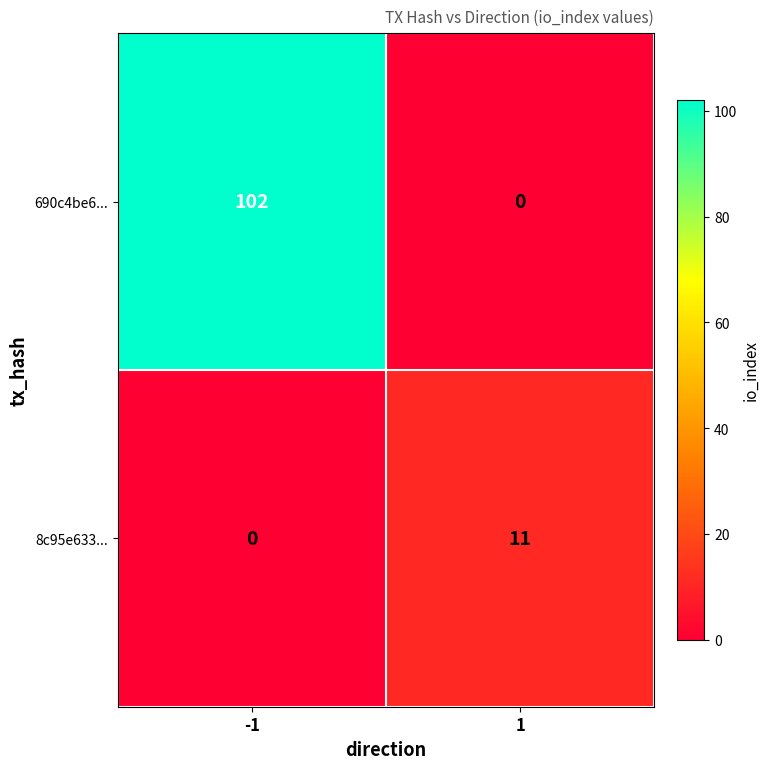

Is it true that 8c95e633... equals 16 at 1?

False